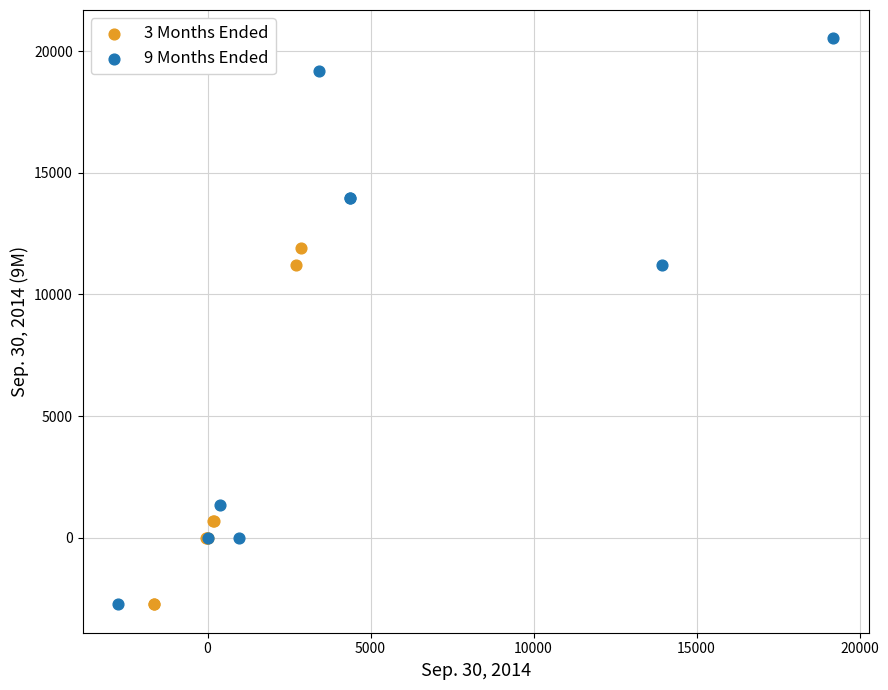

What are all the series names shown in the legend?

3 Months Ended, 9 Months Ended